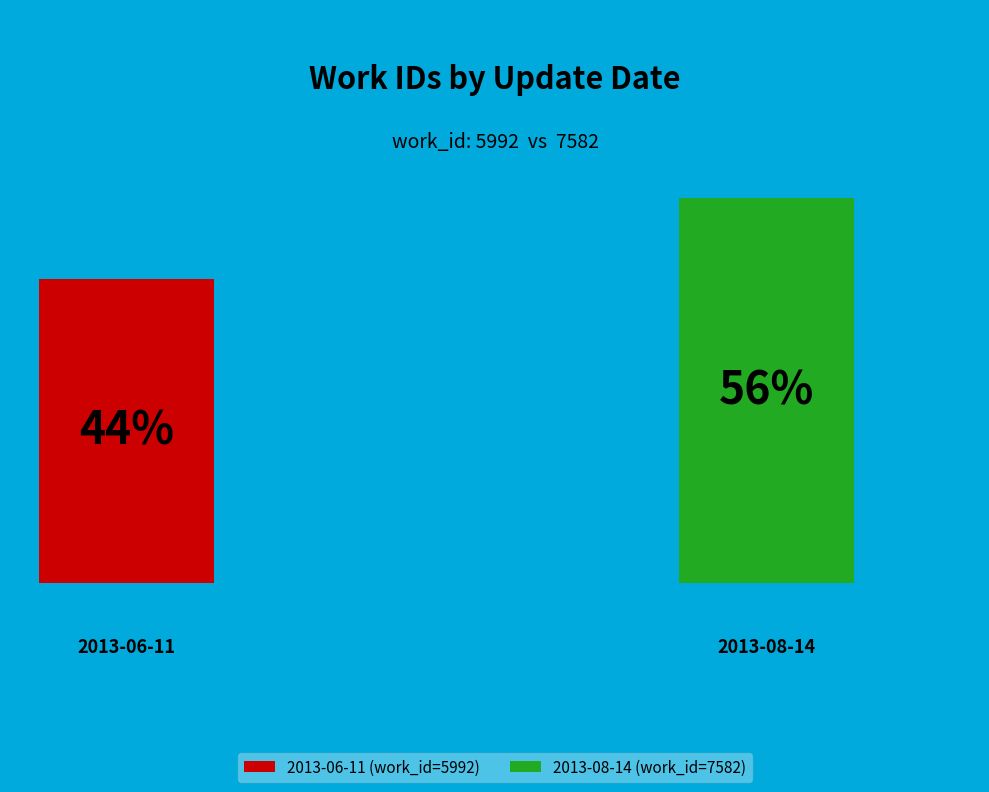

The 2013-08-14 slice represents 56% of the pie. True or false?

True